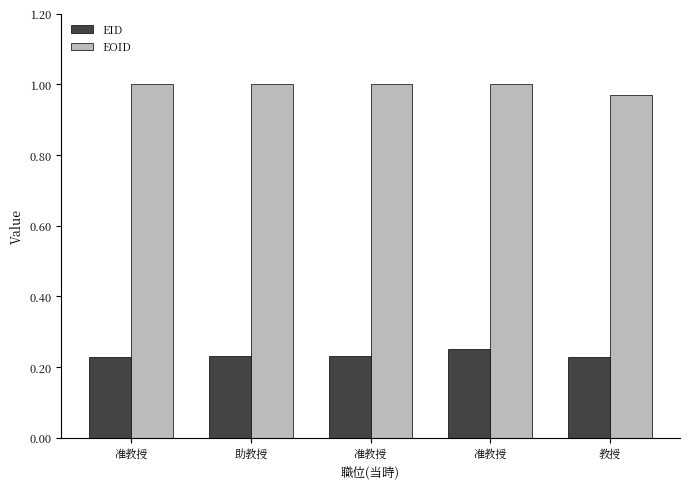

Is it true that EOID equals 0.6 at 教授?

False